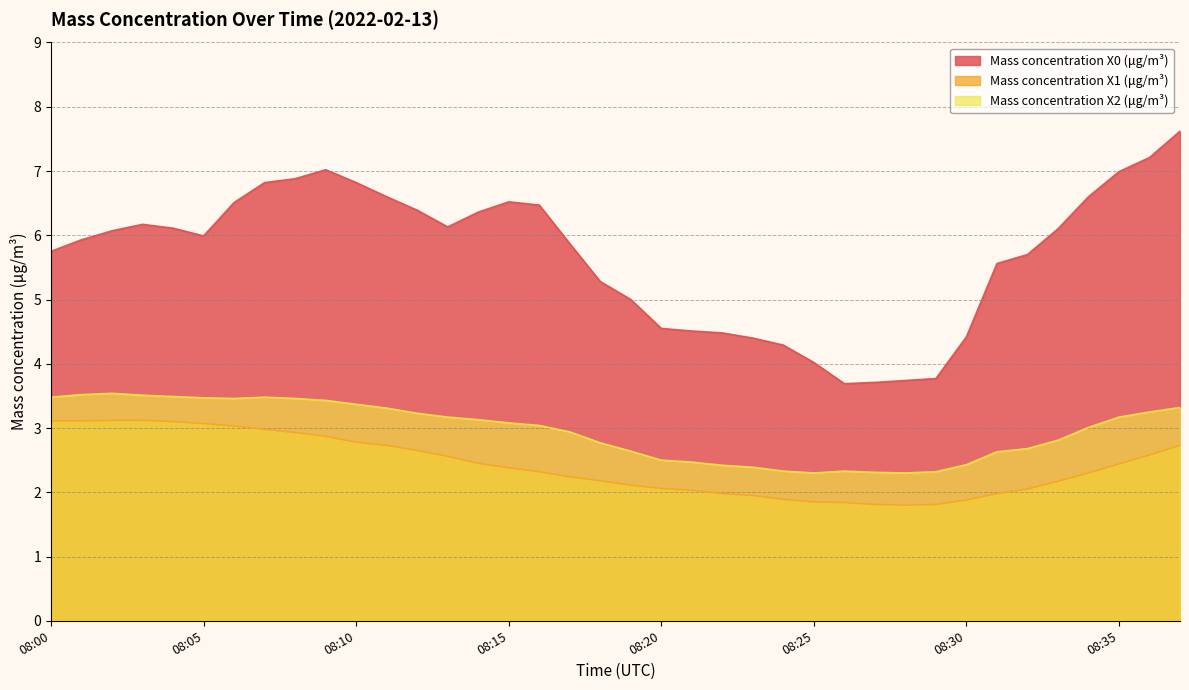

What value does the Mass concentration X1 (μg/m³) series have at 08:19?

2.1